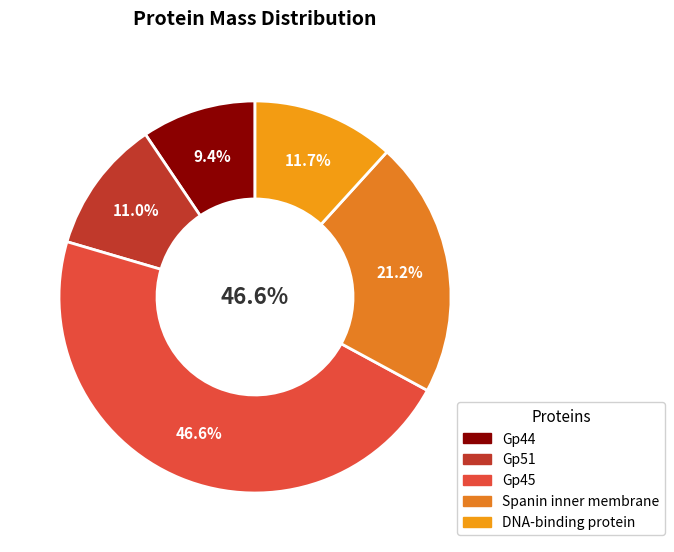

How many slices are in this pie chart?

5